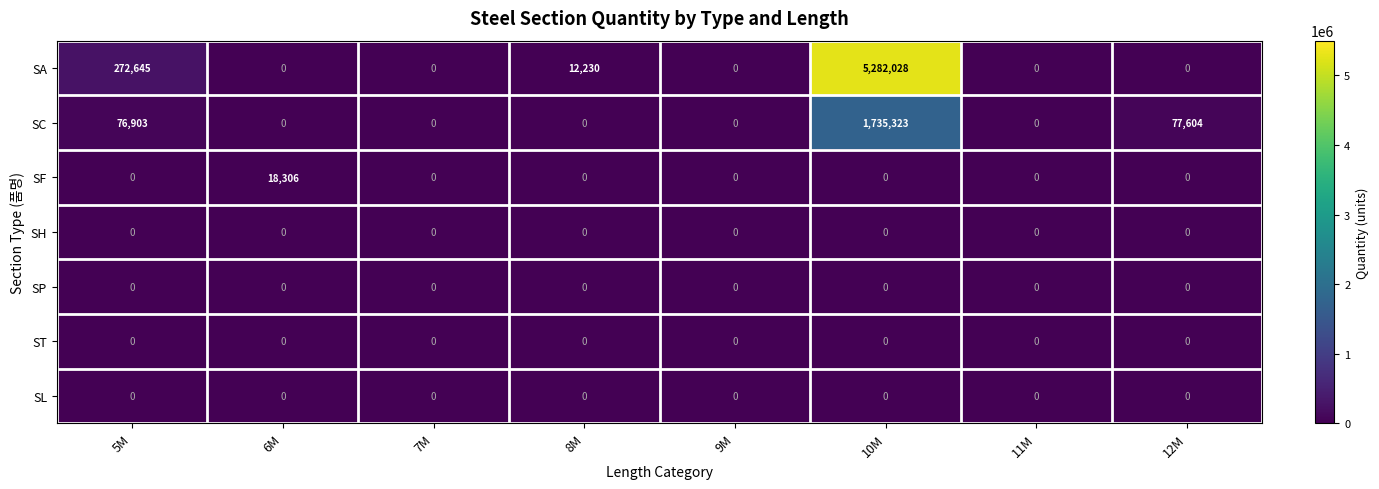

At which label is SC closest to 867661?

12M